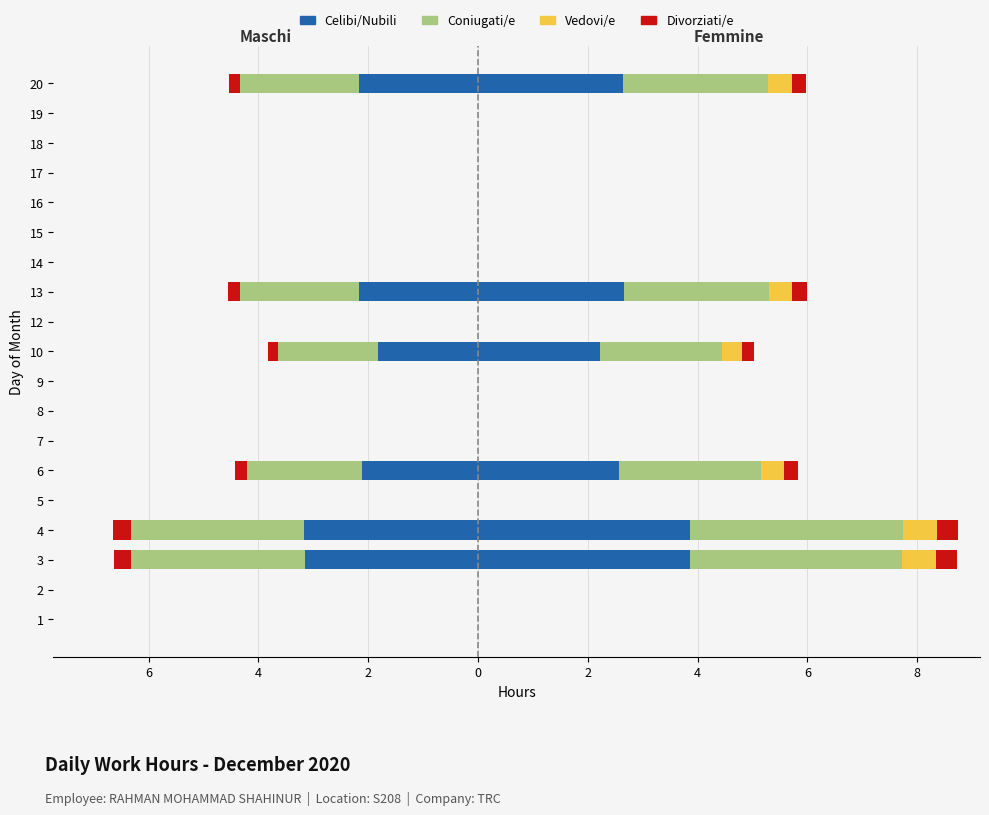

What is the average value of the Coniugati/e series?

-0.8